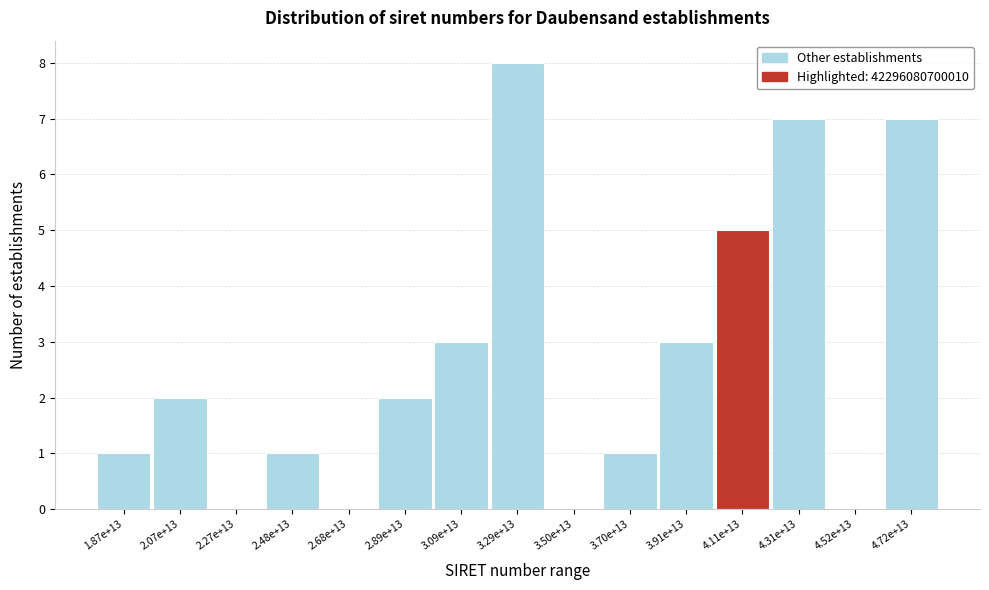

Reading left to right, transcribe all the data shown in this chart.

1.87e+13=1	2.07e+13=2	2.27e+13=0	2.48e+13=1	2.68e+13=0	2.89e+13=2	3.09e+13=3	3.29e+13=8	3.50e+13=0	3.70e+13=1	3.91e+13=3	4.11e+13=5	4.31e+13=7	4.52e+13=0	4.72e+13=7